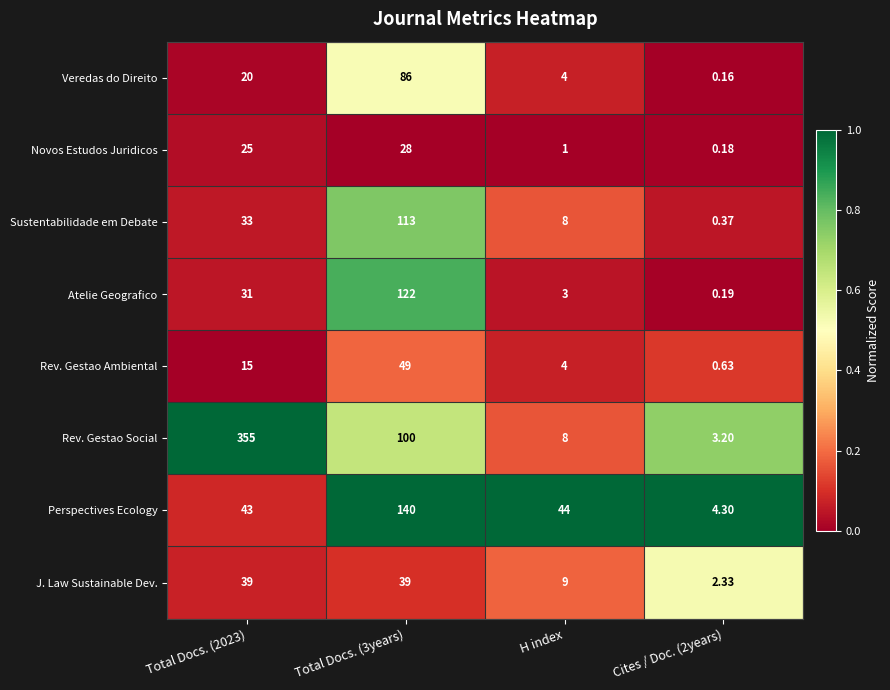

Which series has the largest total across all categories?

Rev. Gestao Social